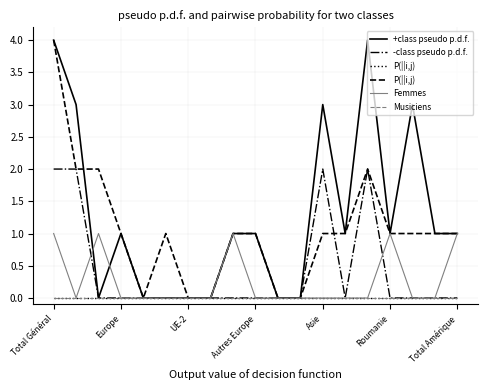

What is the value of the P(||i,j) point at the 4th from the left?

1